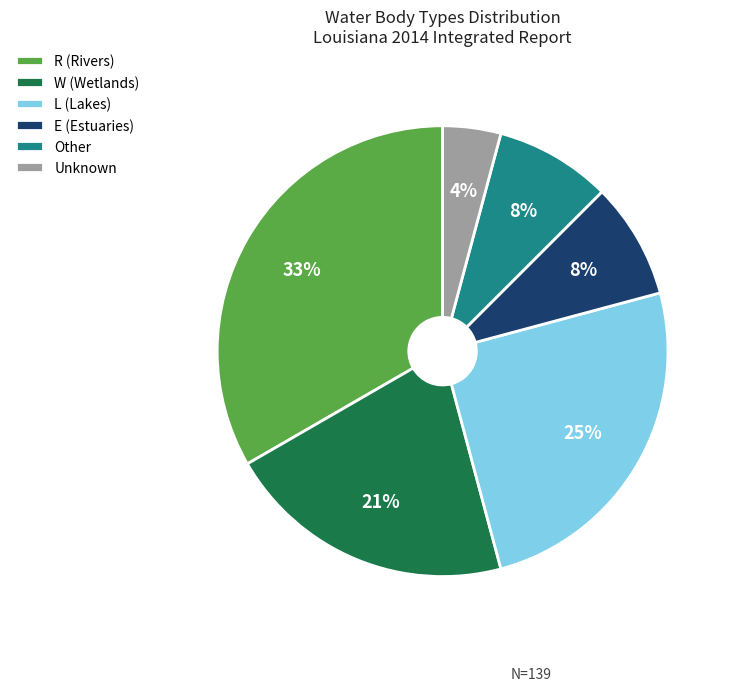

Does Other represent more than half of the total?

No